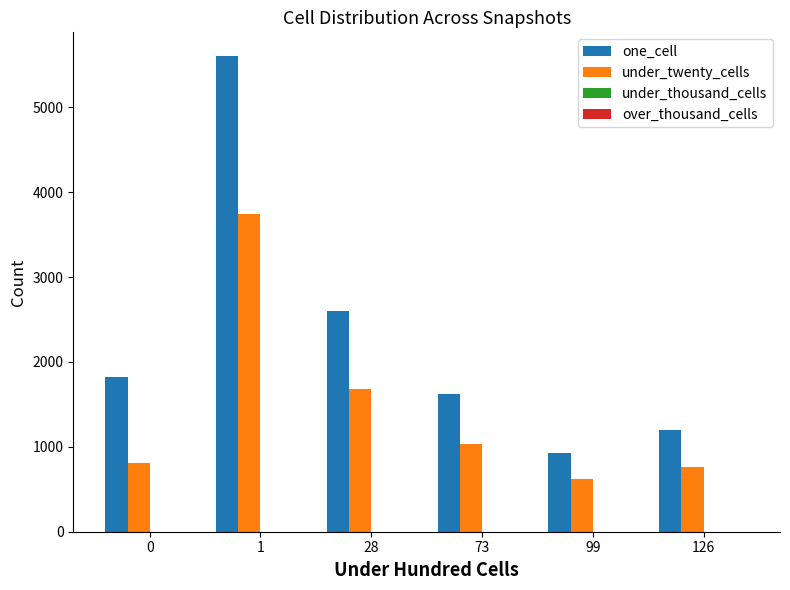

What is the value of the under_twenty_cells bar at the 1st from the left?

811